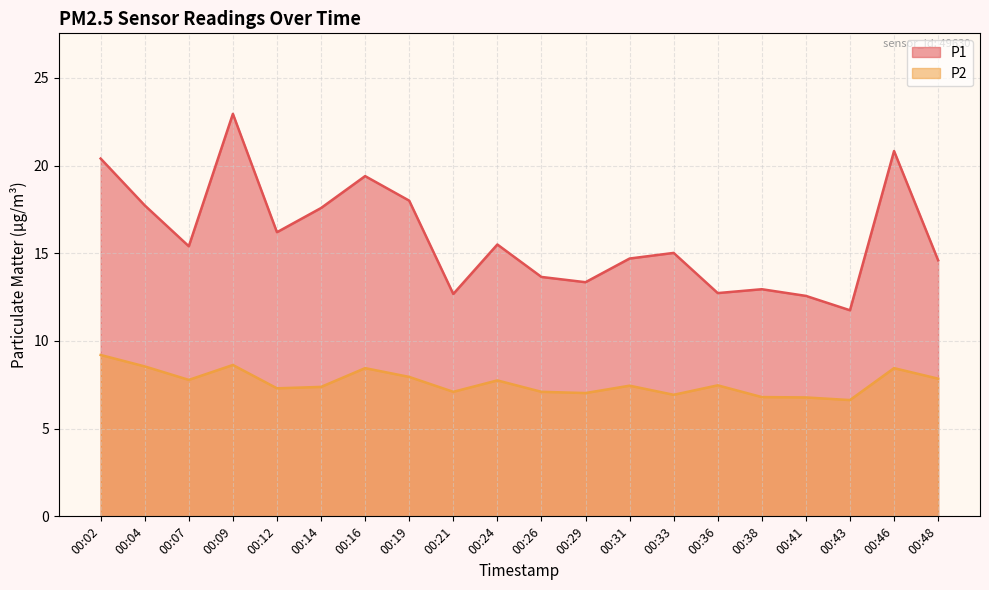

Does the chart have visible grid lines?

Yes